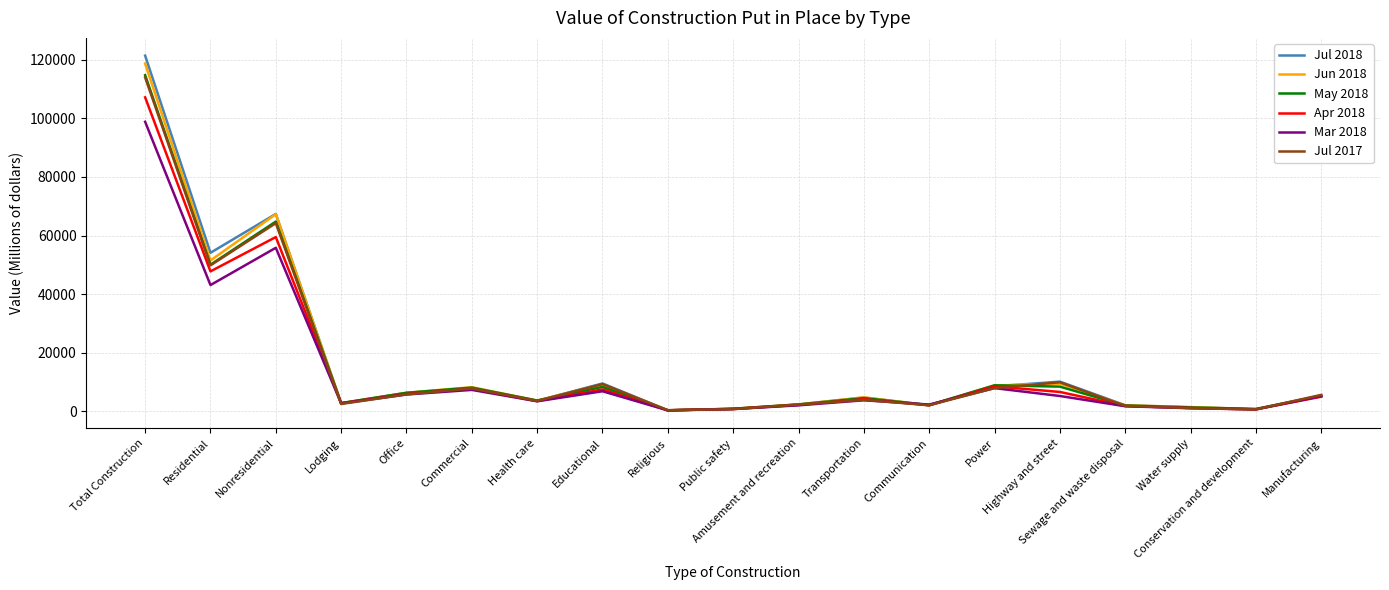

True or false: May 2018 has more than 1 interior local peaks.

True